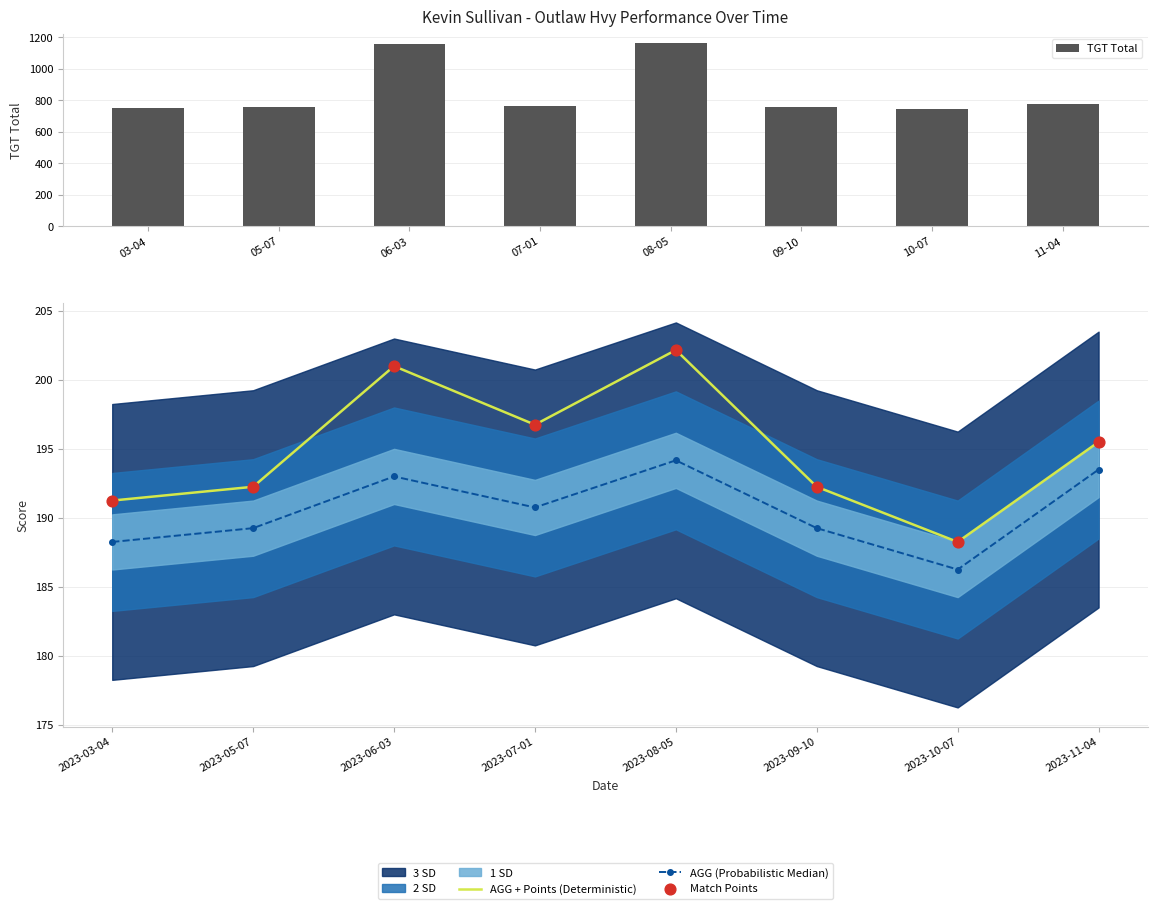

Which series has the largest Y range (max minus min)?

TGT Total